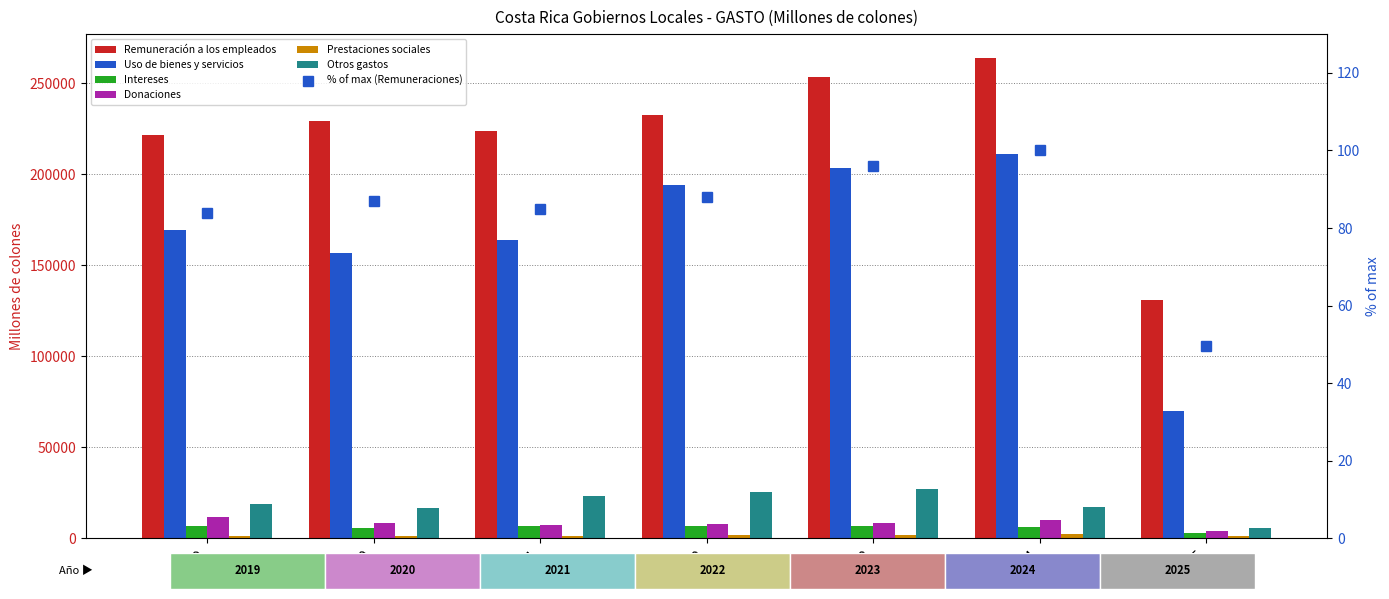

Which series changed the most between 2019 and 2022?

Uso de bienes y servicios